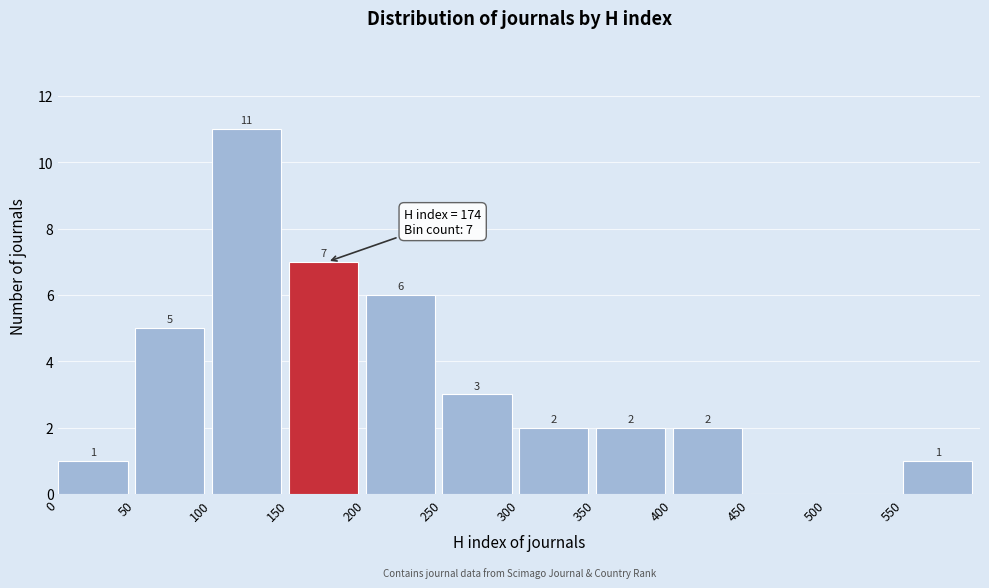

Which range on the x-axis has the tallest bar?

100 to 150